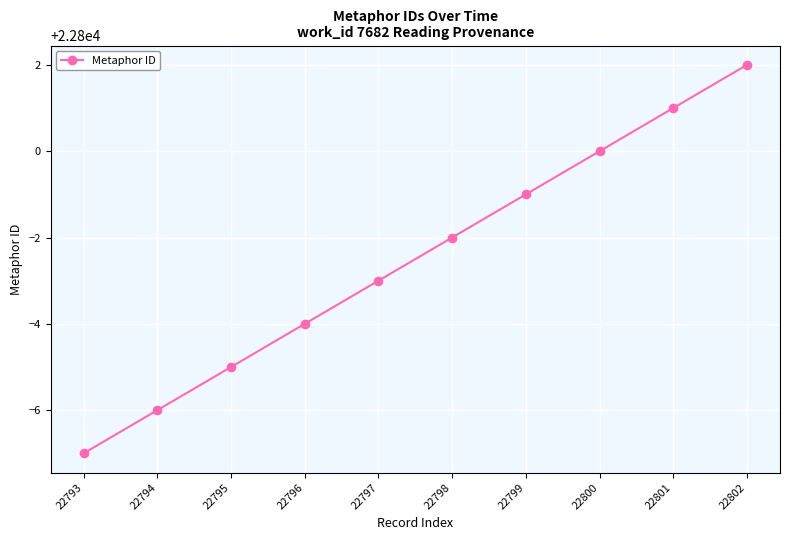

List the labels in order of value, smallest first.

22793, 22794, 22795, 22796, 22797, 22798, 22799, 22800, 22801, 22802